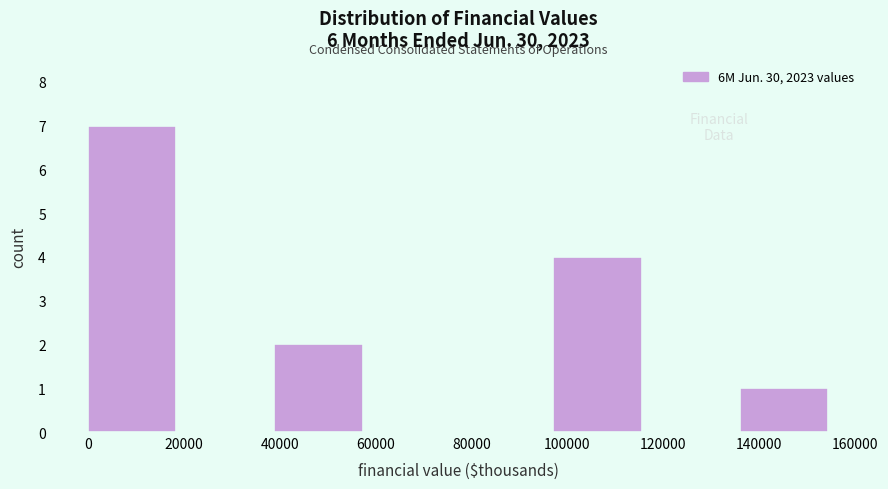

Reading left to right, transcribe this chart: for each bar, give the range it covers on the x-axis and its height. Neither the bar edges nor the heights are printed on the chart, so give them approximately, as read against the axes.

0 to 20000: 7
20000 to 38000: 0
38000 to 58000: 2
58000 to 78000: 0
78000 to 98000: 0
98000 to 116000: 4
116000 to 136000: 0
136000 to 156000: 1